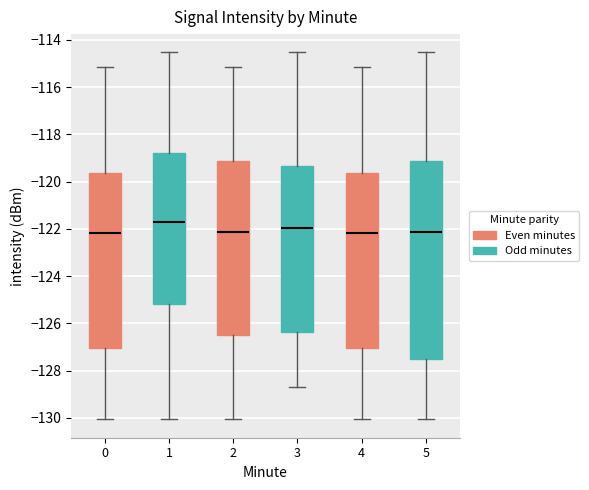

Where does the upper whisker of the box at x = 2 end on the y-axis? The values are not printed on the chart, so give them approximately, as read against the axis.

-115.2